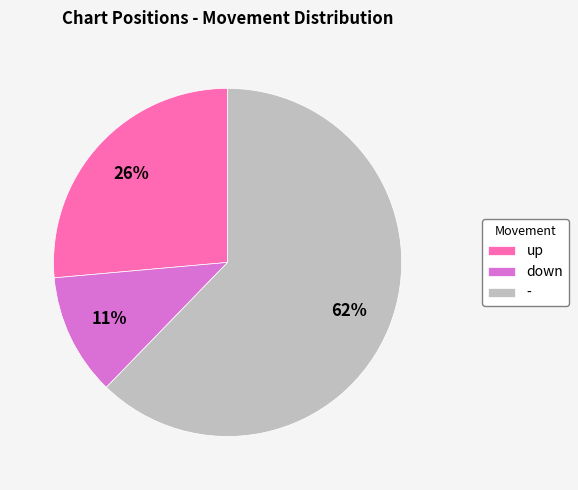

Is down the majority of the pie?

No